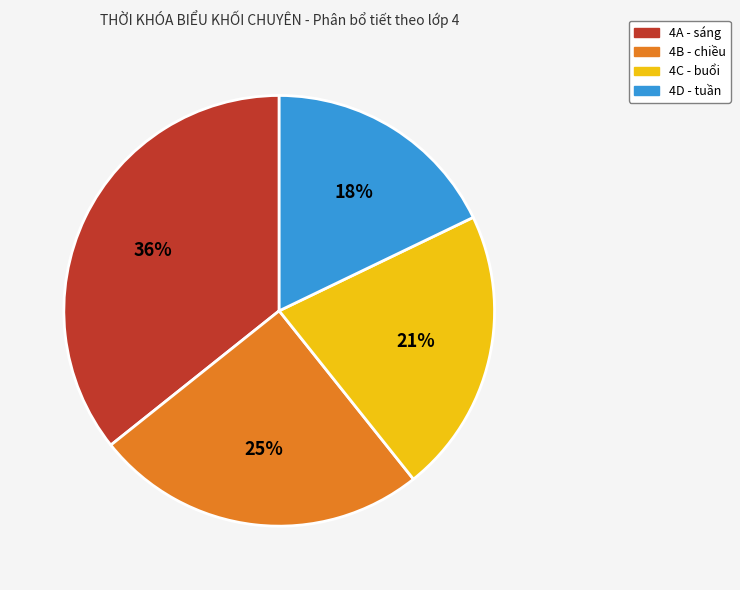

What percentage is the 4D slice, to the nearest percent?

18%